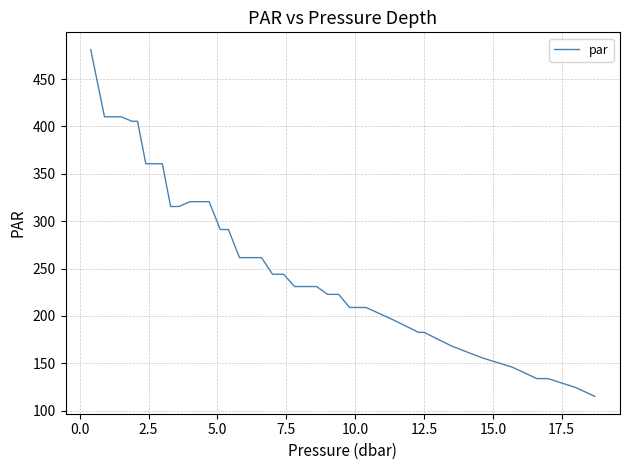

Does the chart have visible grid lines?

Yes